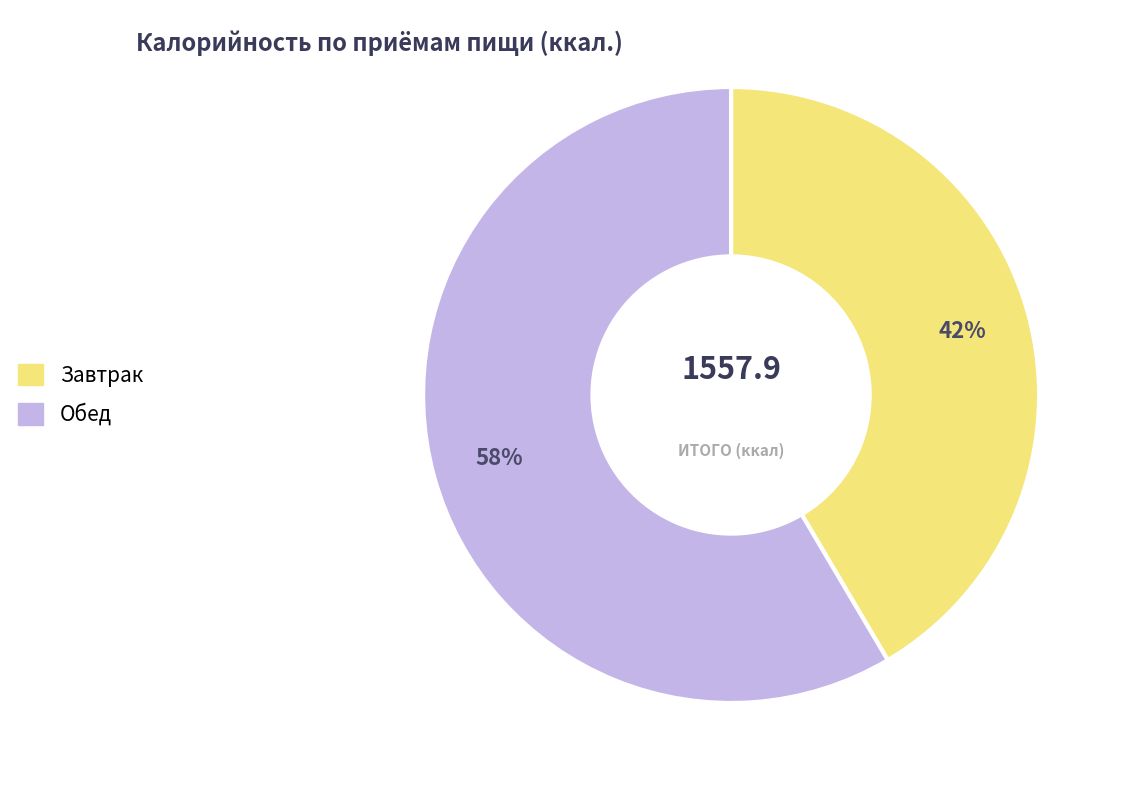

Rank the categories by value from lowest to highest.

Завтрак, Обед